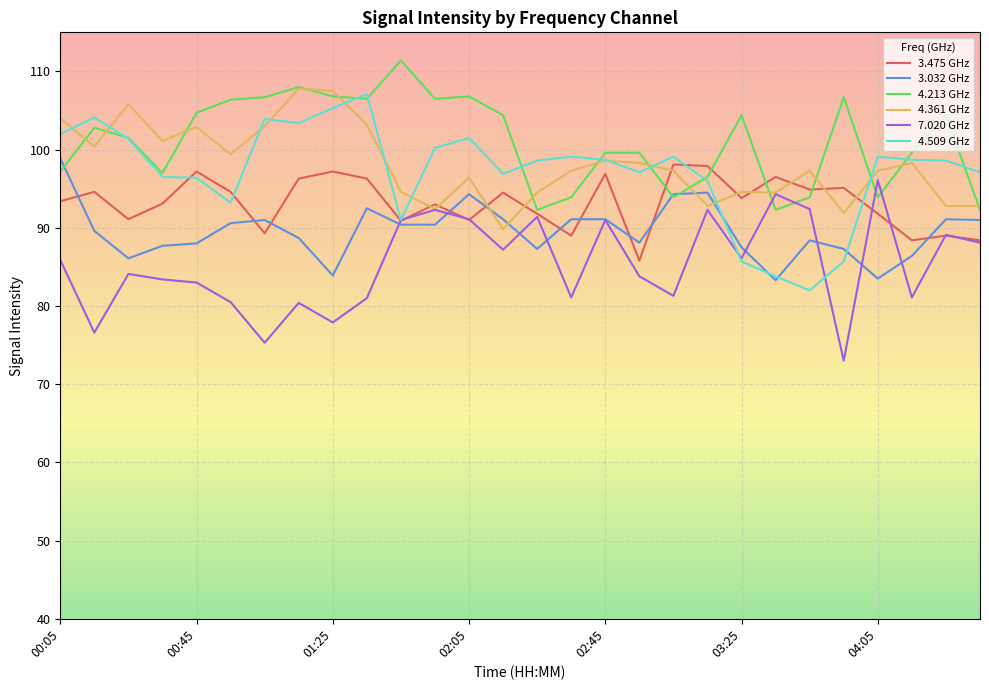

What is the highest value of the 3.475 GHz series?

98.1